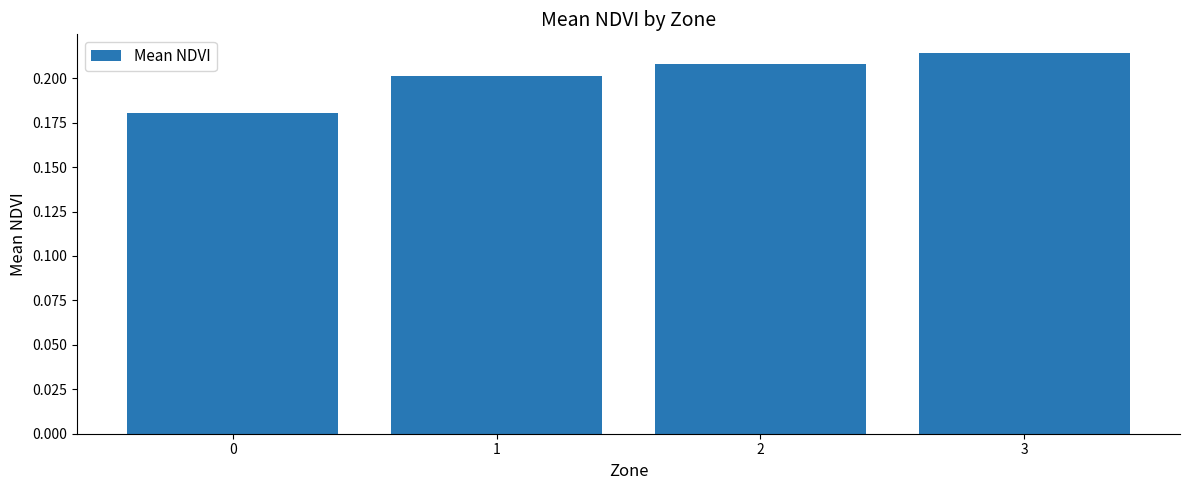

Are the bars horizontal?

No